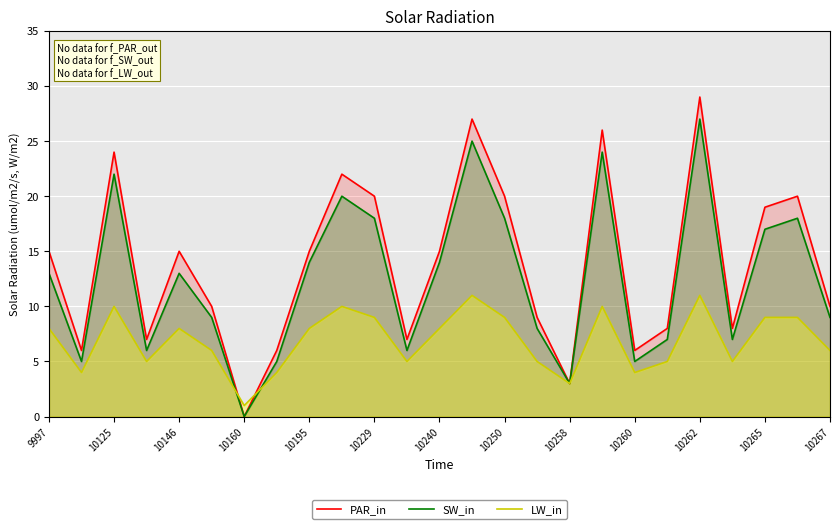

At which category does the chart reach its peak across all series?

10262